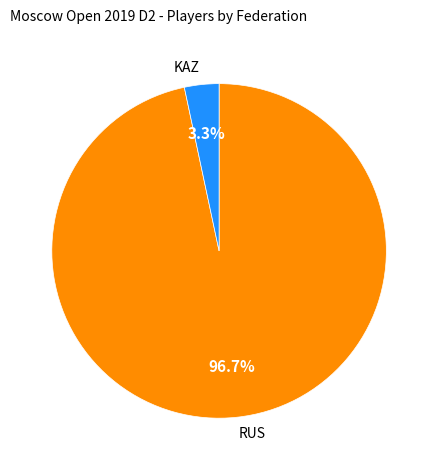

Does any single category account for the majority?

Yes